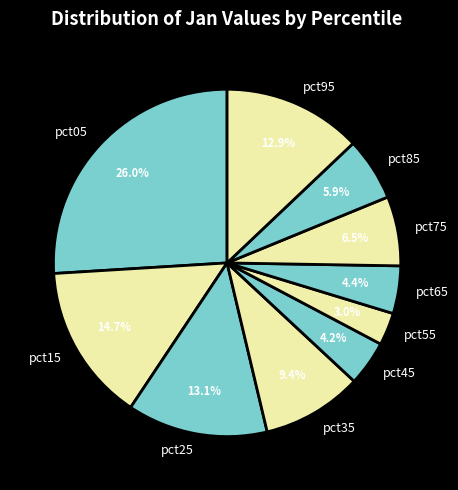

True or false: pct85 accounts for 1% of the total.

False